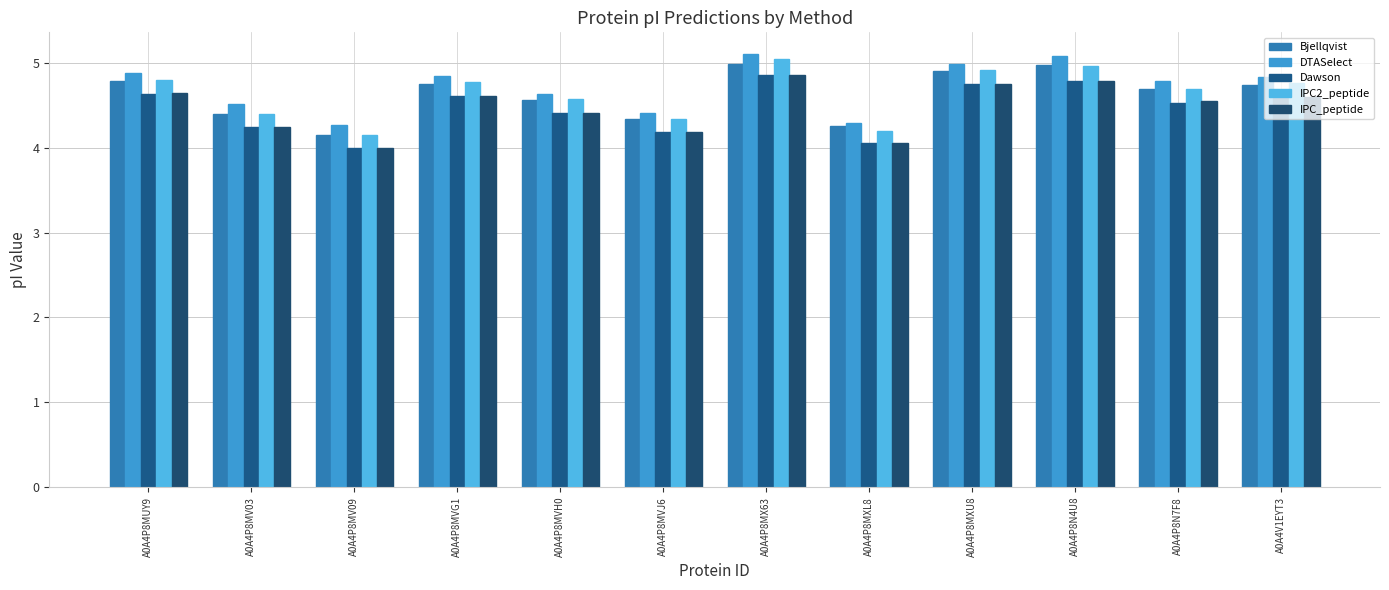

What value does the DTASelect series have at A0A4P8N7F8?

4.8